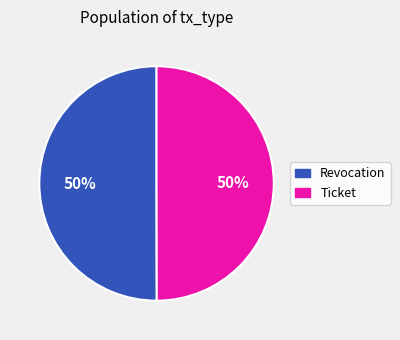

Combined, do Revocation and Ticket account for over 50%?

Yes